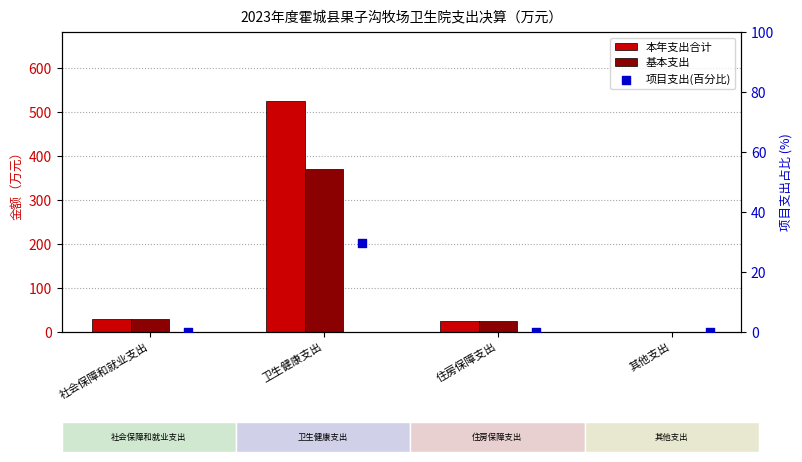

Which series contains the highest Y value?

本年支出合计